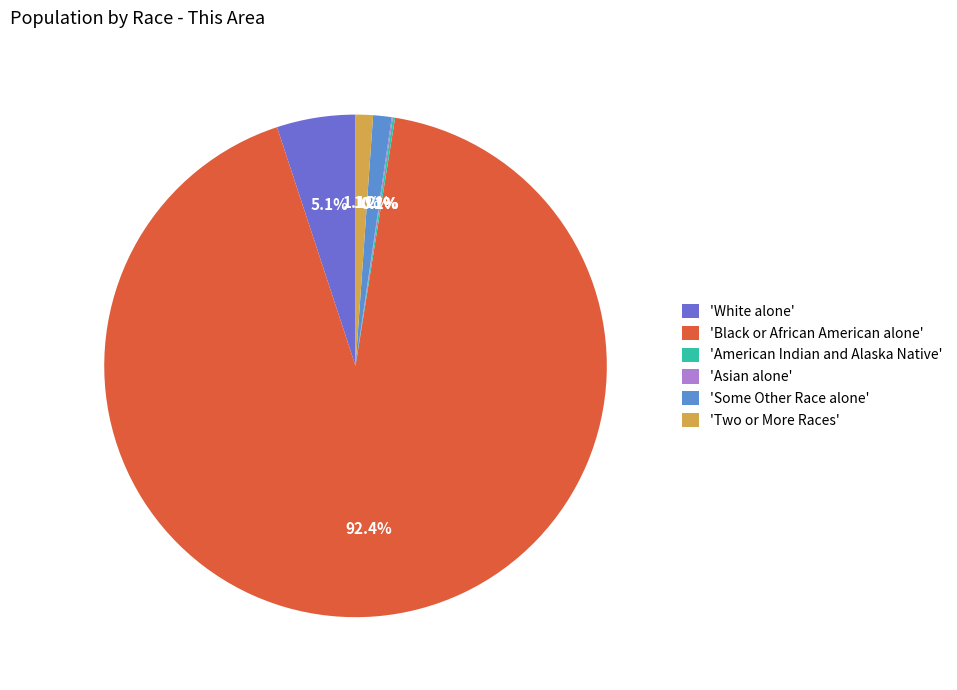

Which slice is the largest?

'Black or African American alone'